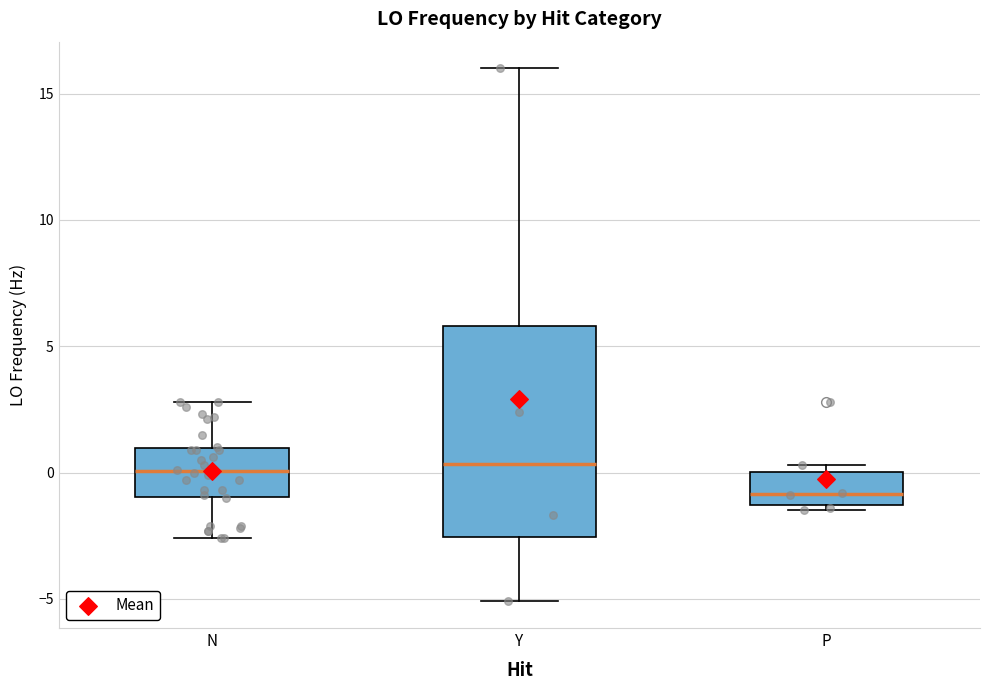

Which box is the tallest, from its lower edge to its upper edge?

Y